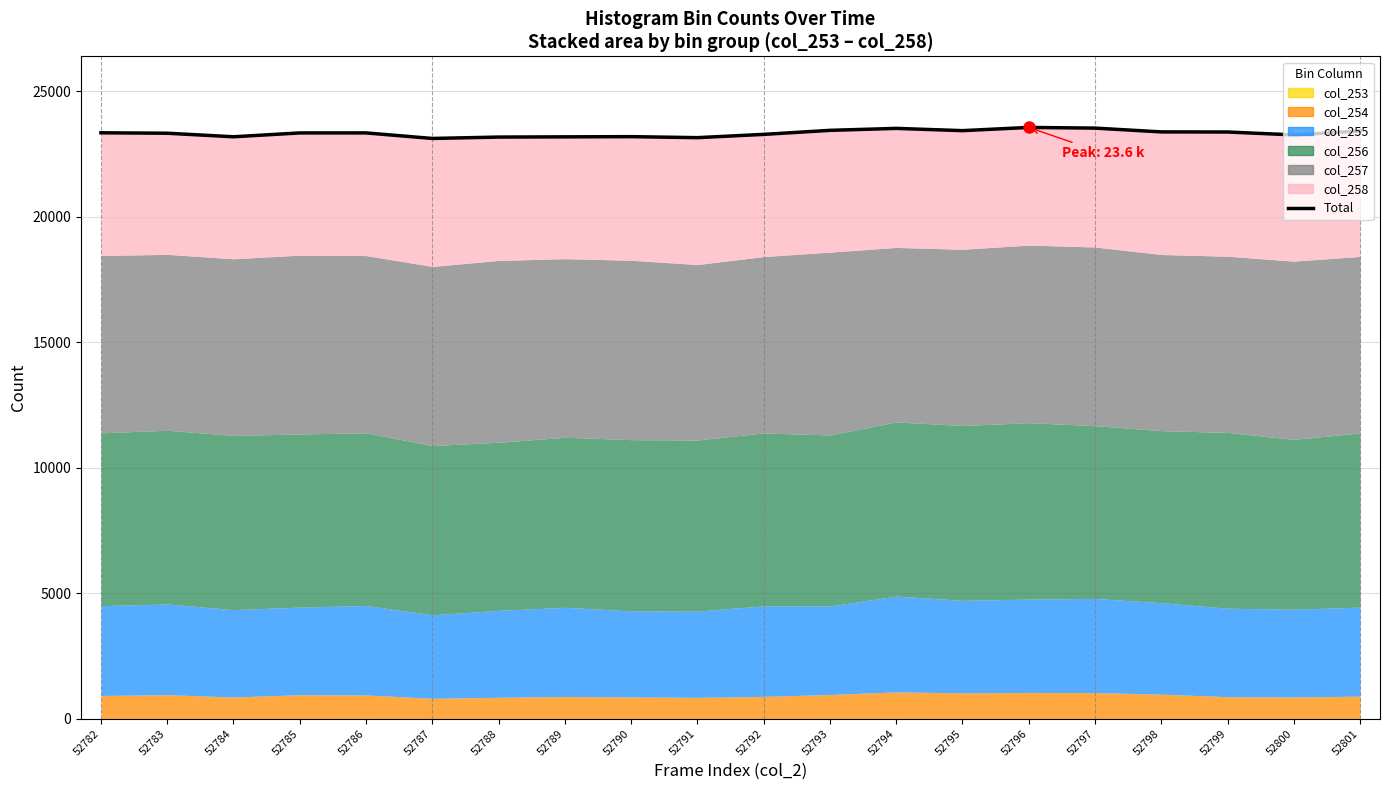

How many interior local peaks (higher than both neighbors) does the data have?

4